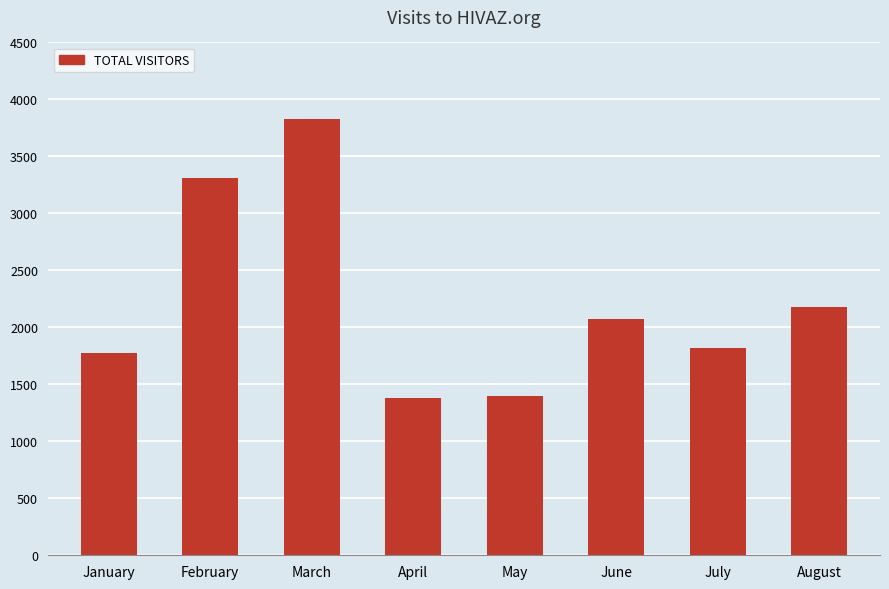

Count the number of data series in this chart.

1